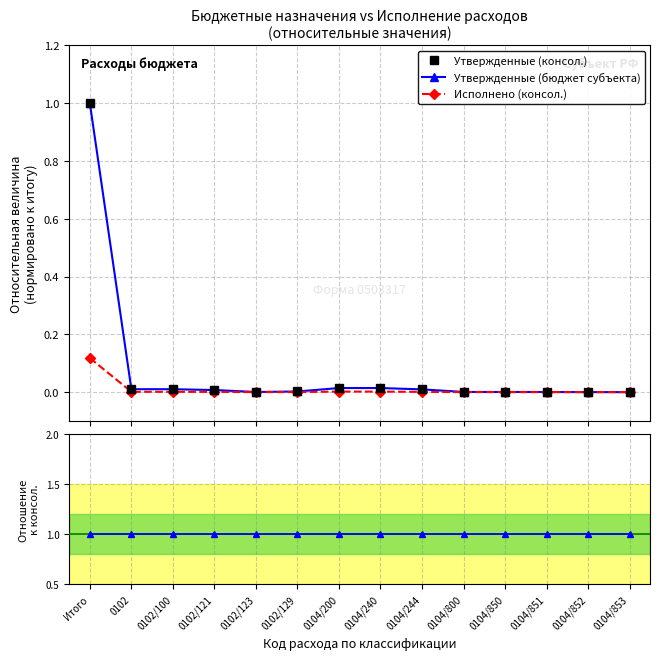

What is the total value across all series at Итого?

2.1